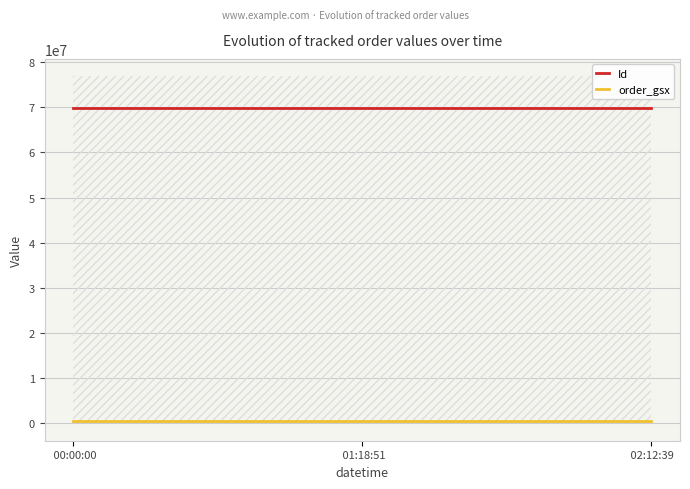

List the series in order of their overall mean, highest first.

Id, order_gsx